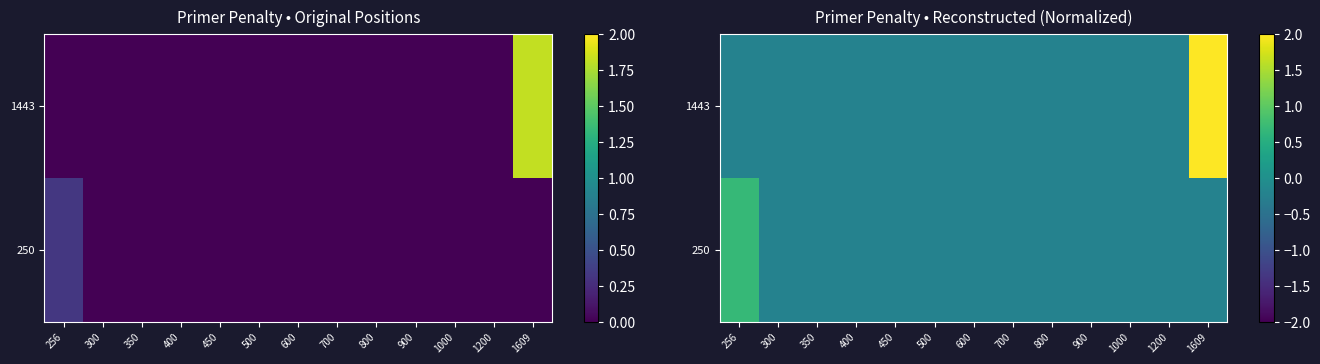

Where does the 250 series first go above 0?

256